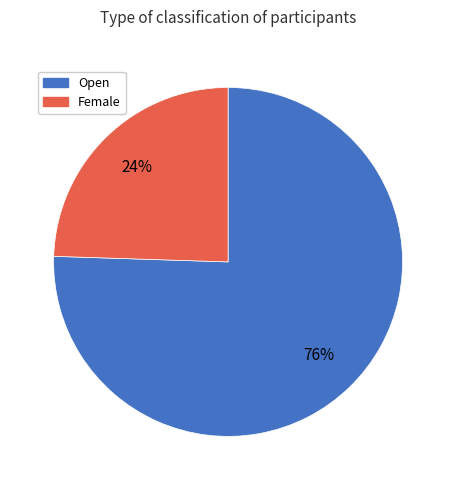

How many slices are in this pie chart?

2